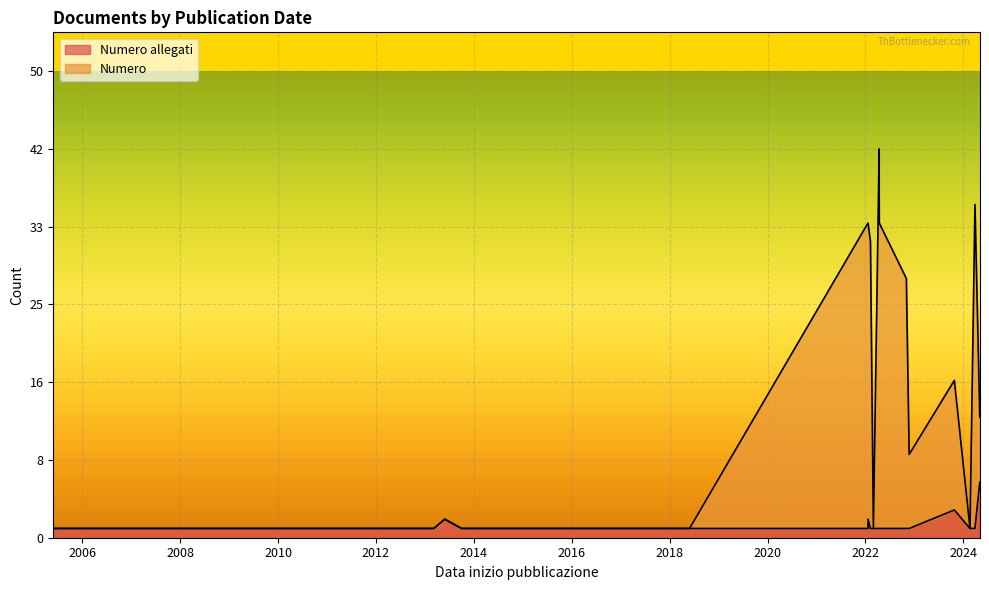

What is the spread (max minus min) of values at 2013-05-28?

2